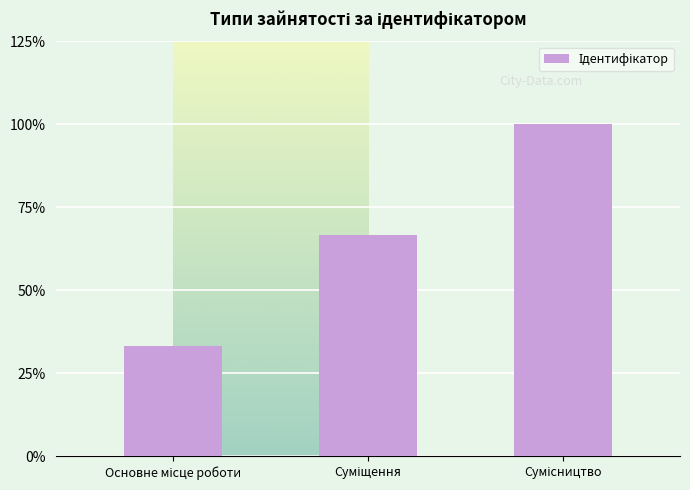

Does the chart contain any negative values?

No